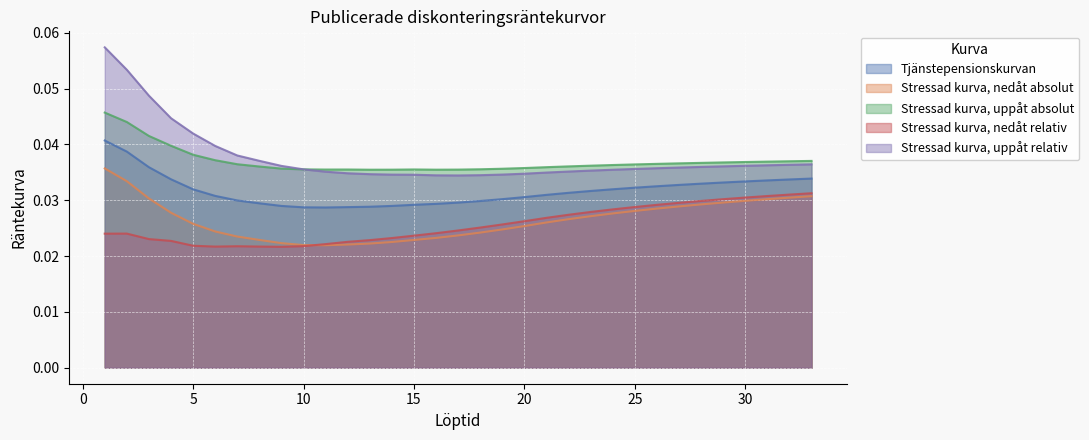

Rank the categories by Stressad kurva, uppåt relativ value from highest to lowest.

1, 2, 3, 4, 5, 6, 7, 8, 33, 32, 31, 30, 9, 29, 28, 27, 26, 25, 10, 24, 23, 22, 11, 21, 12, 20, 13, 19, 14, 15, 18, 16, 17